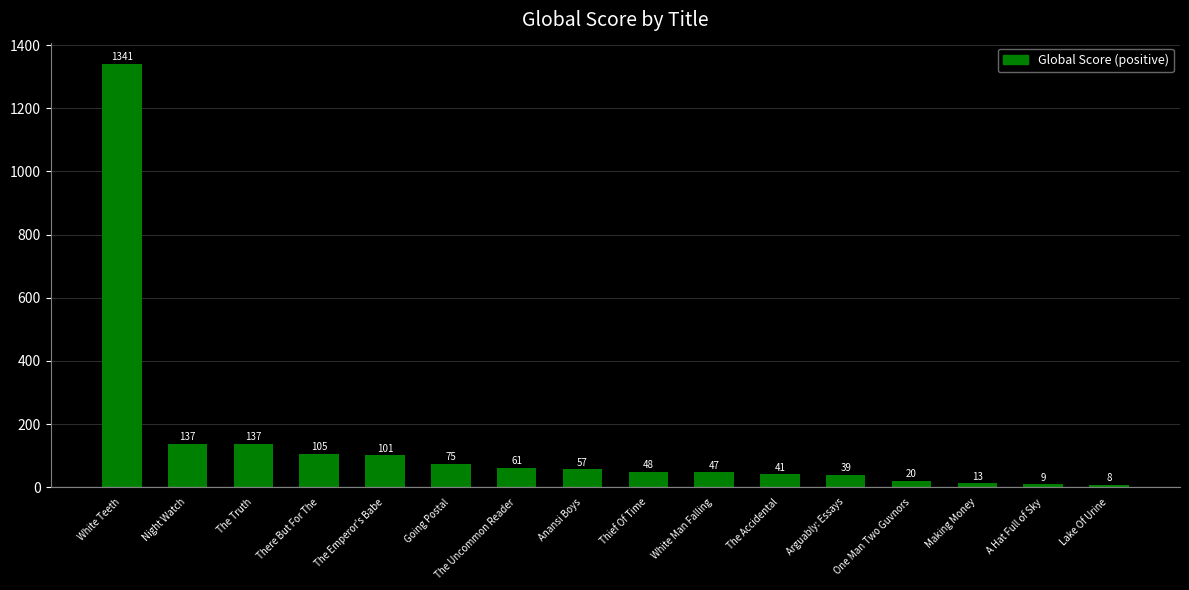

True or false: the data shows 48 at Thief Of Time.

True